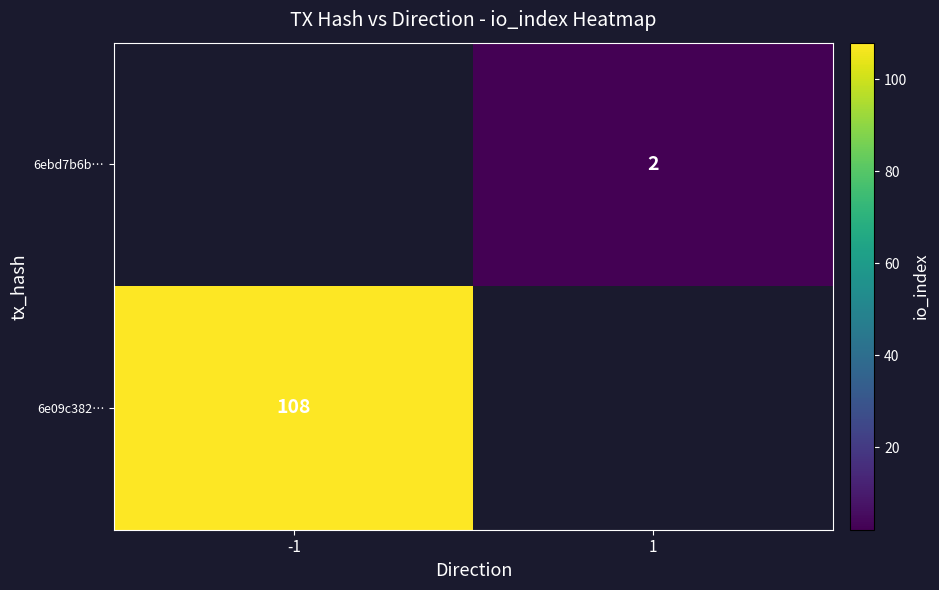

Between 1 and -1, which is larger?

-1